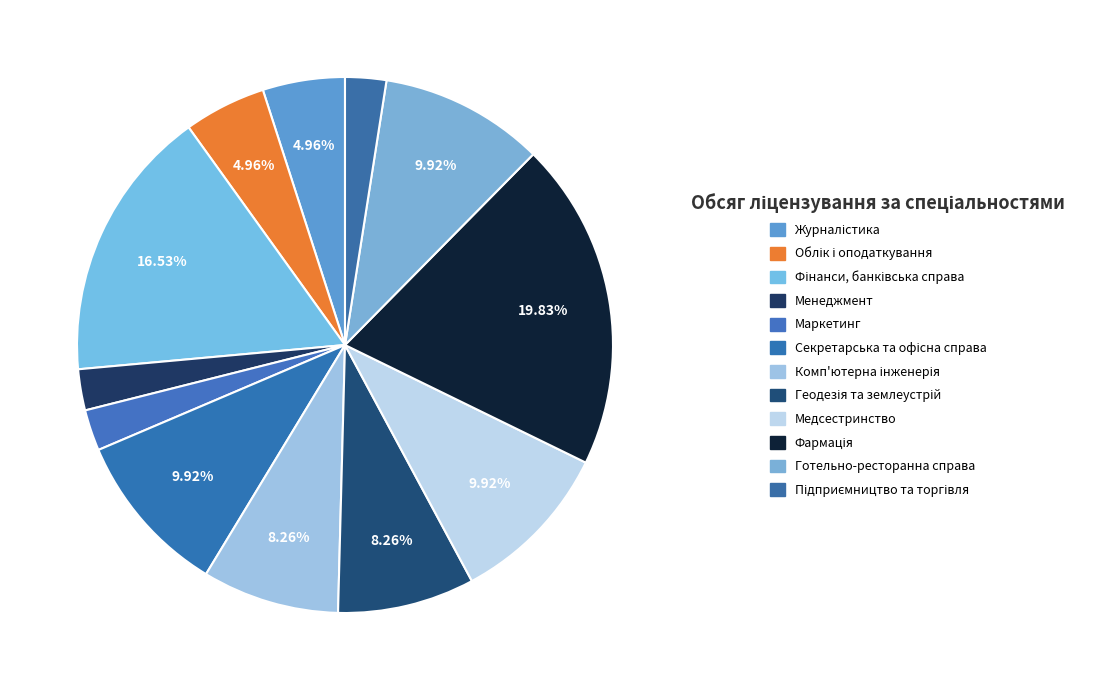

Rank the categories by value from lowest to highest.

Менеджмент, Маркетинг, Підприємництво та торгівля, Журналістика, Облік і оподаткування, Комп'ютерна інженерія, Геодезія та землеустрій, Секретарська та офісна справа, Медсестринство, Готельно-ресторанна справа, Фінанси, банківська справа, Фармація